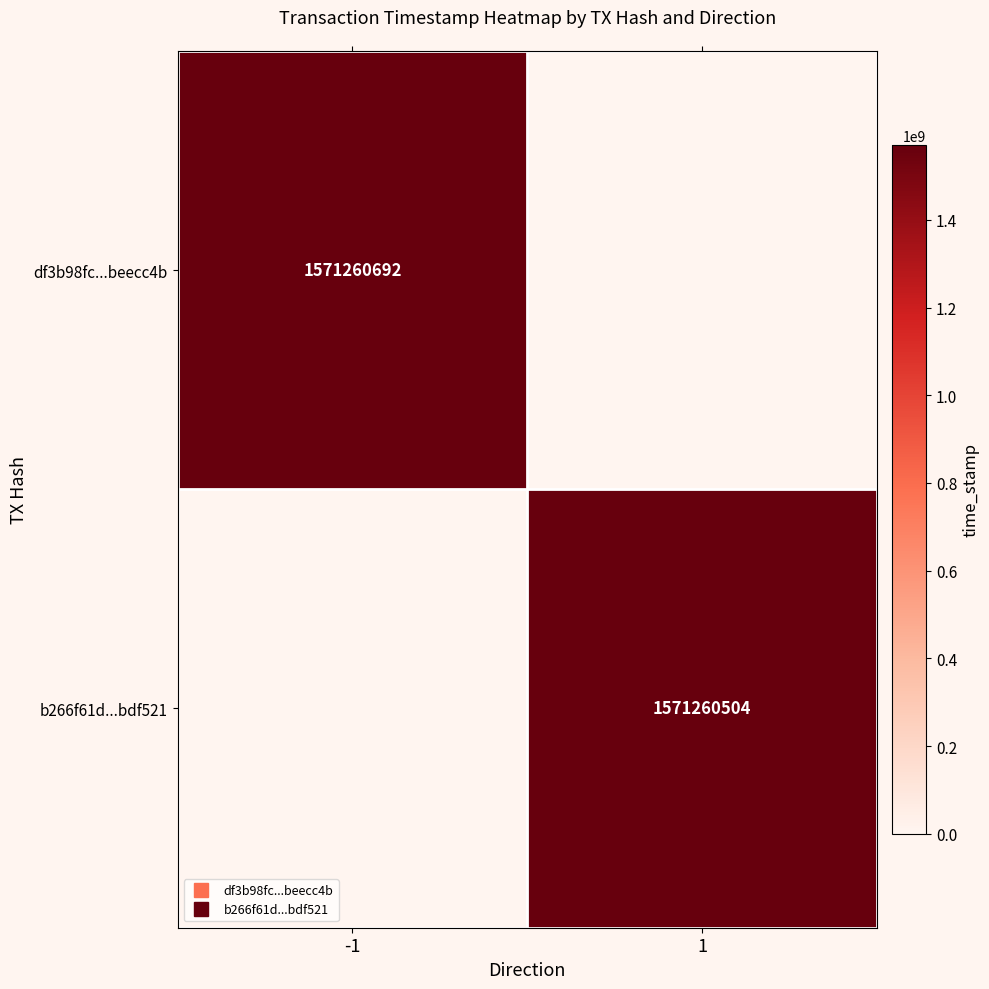

What is the maximum value shown in the chart?

1571260692